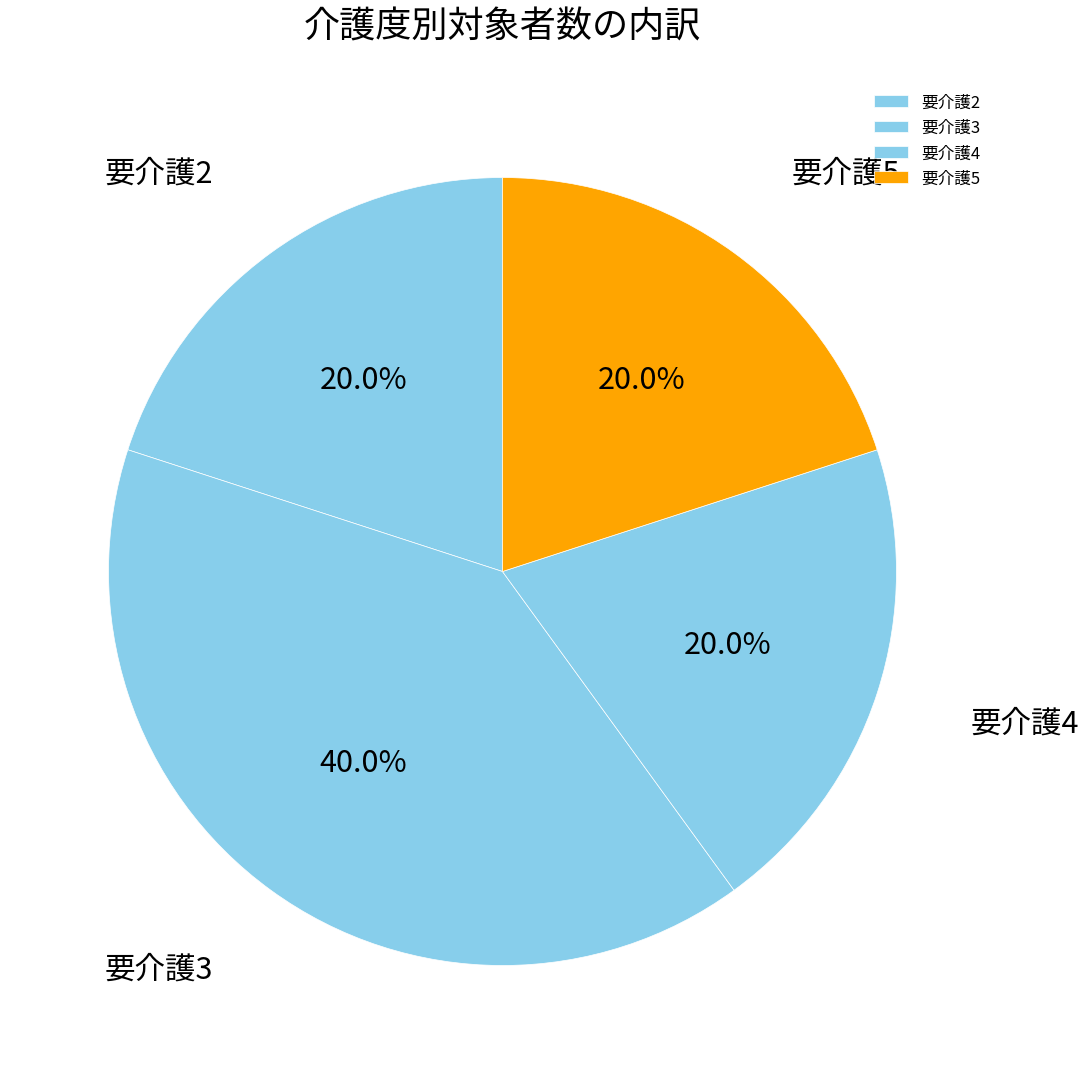

The 要介護5 slice represents 20% of the pie. True or false?

True